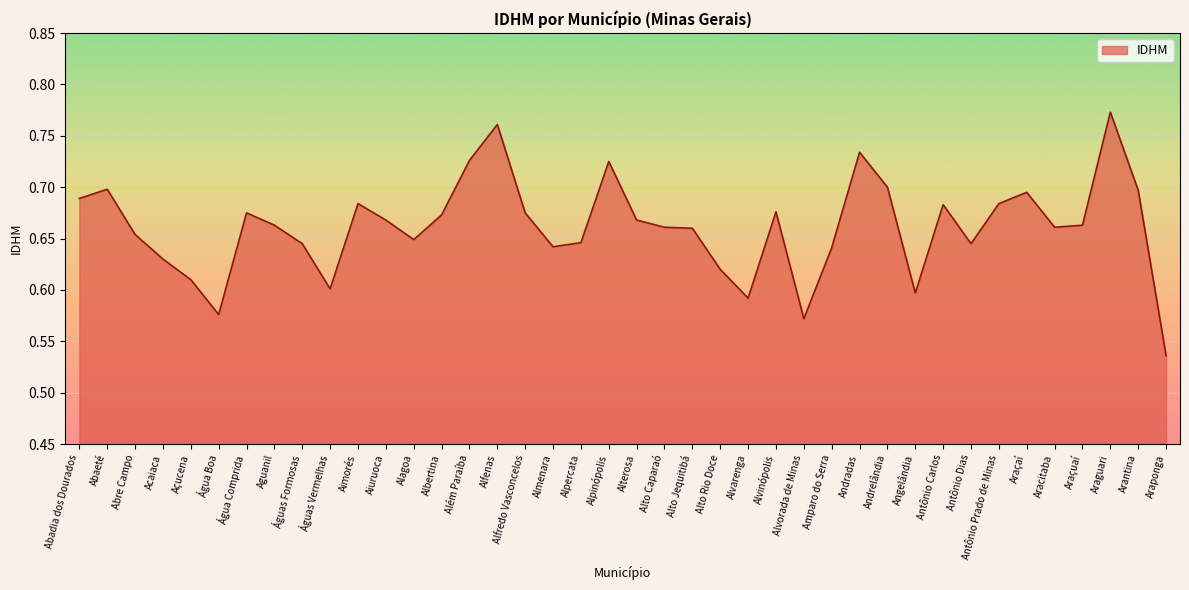

Which label corresponds to the smallest value in the chart?

Araponga